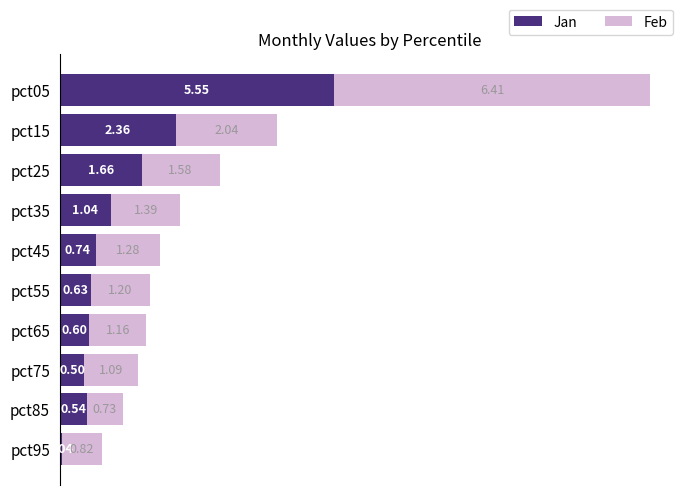

What is the sum of the Jan values at pct75 and pct35?

1.5